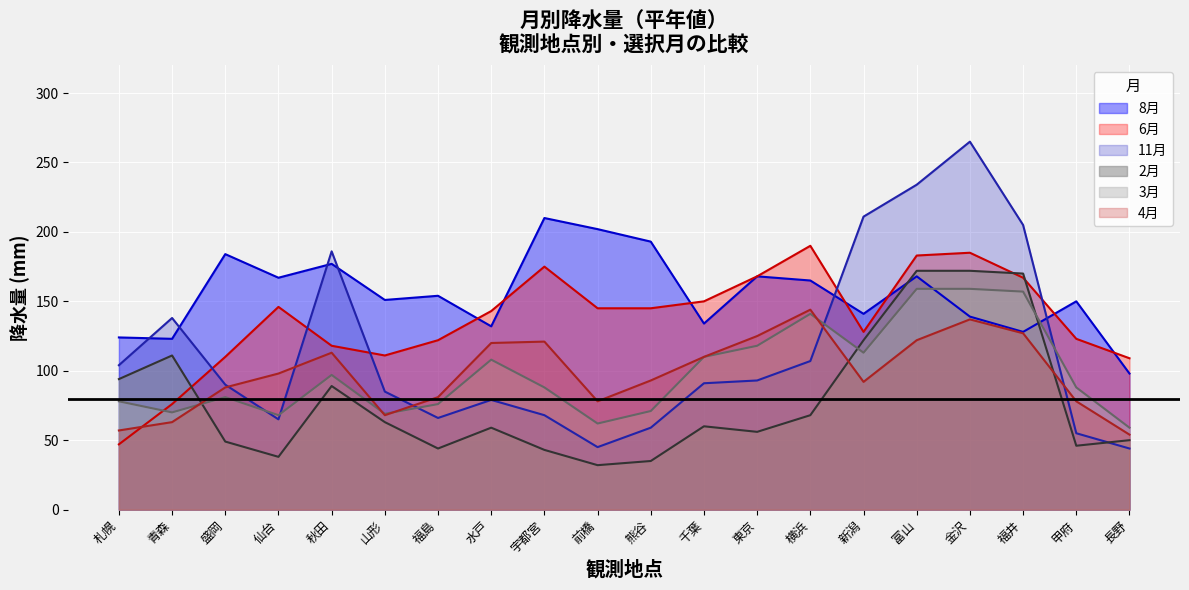

What is the average value of the 4月 series?

98